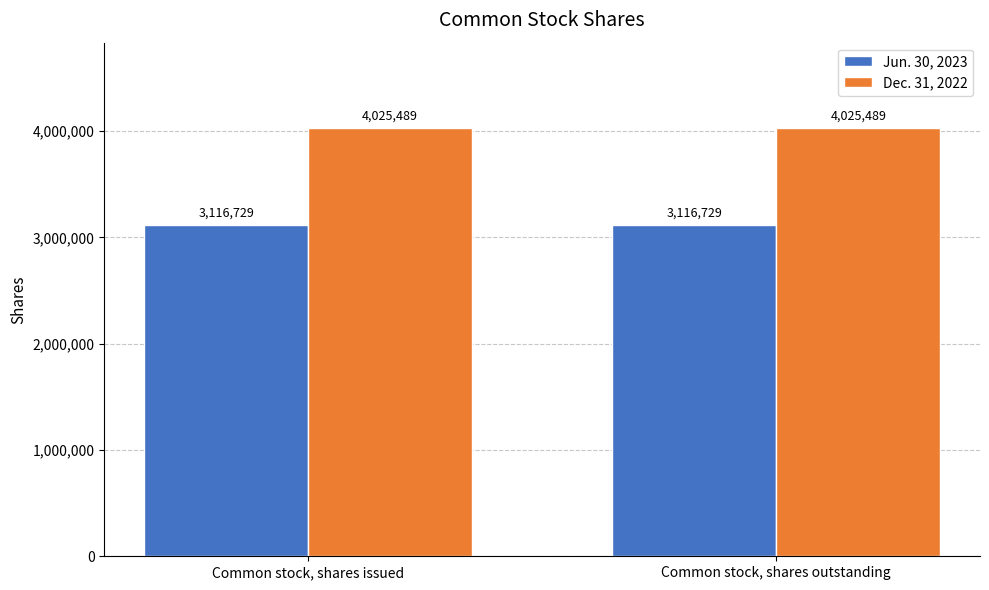

Rank the series by their maximum value, from lowest to highest.

Jun. 30, 2023, Dec. 31, 2022